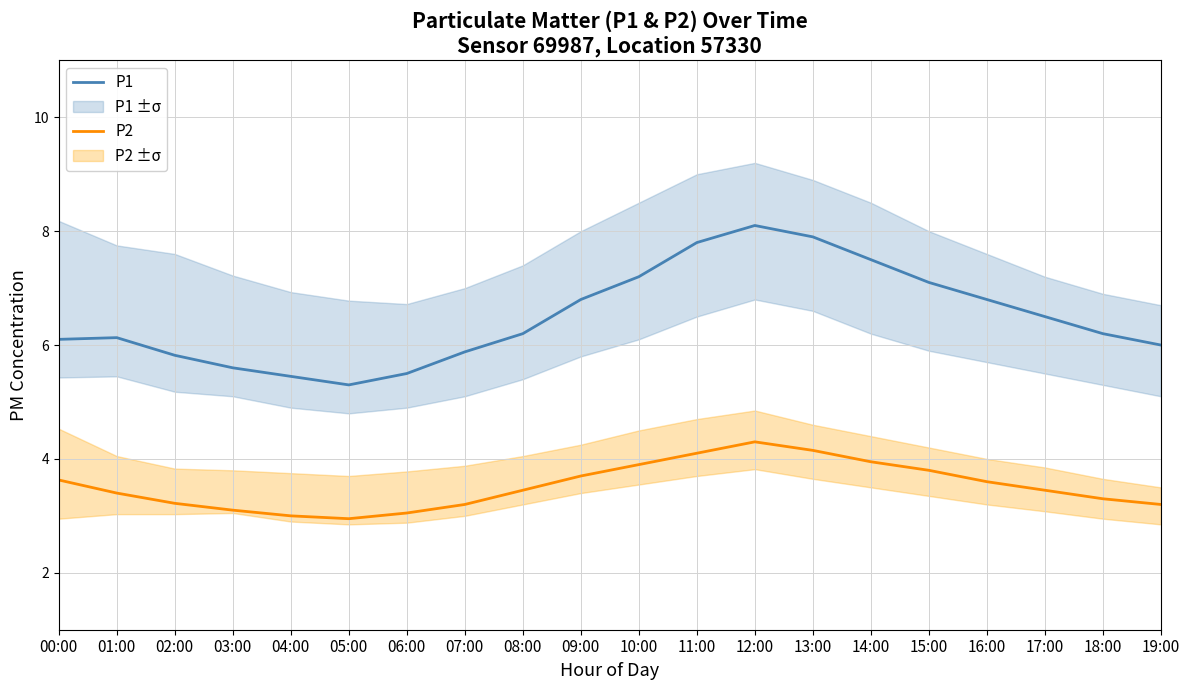

What is the spread (max minus min) of values at 10:00?

3.3